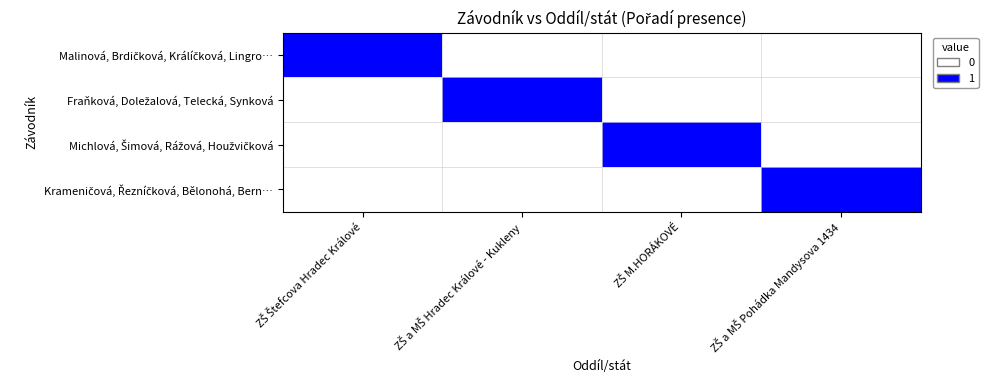

What is the total value across all series at ZŠ M.HORÁKOVÉ?

1